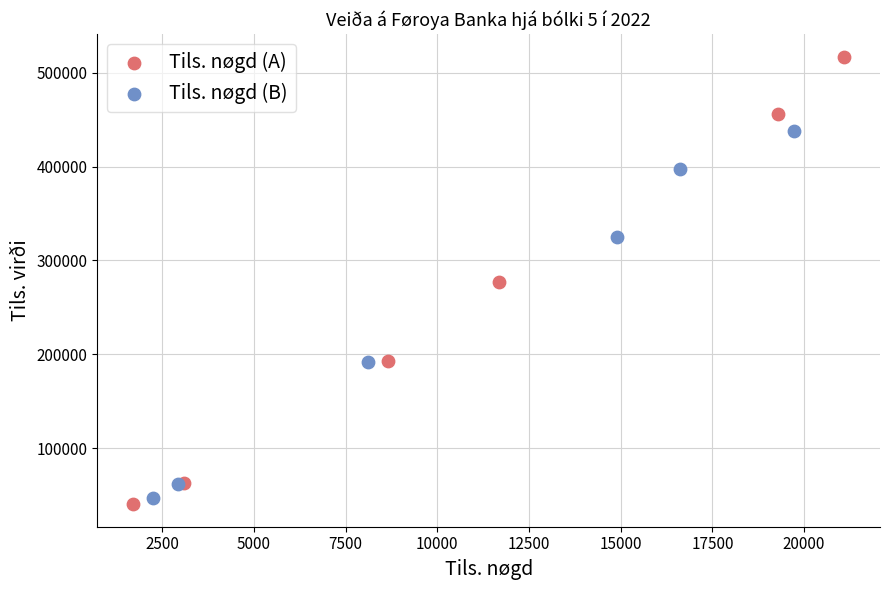

Which series reaches the maximum Y coordinate?

Tils. nøgd (A)